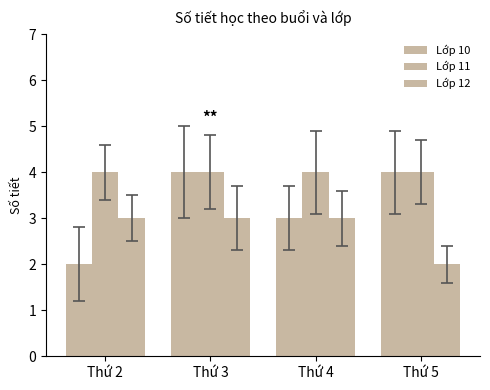

What is the total value across all series at Thứ 2?

9